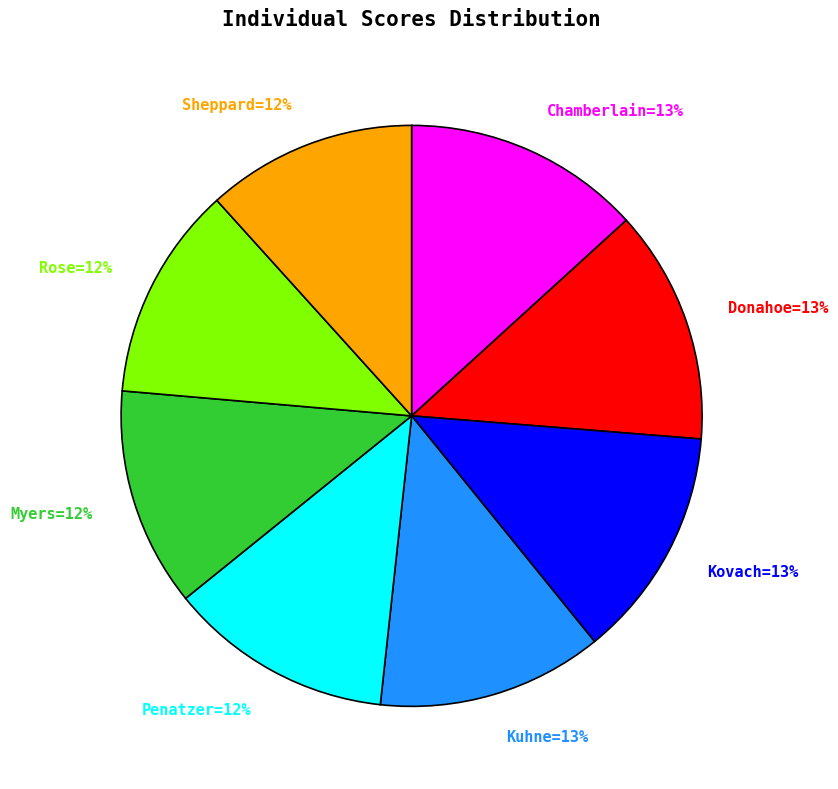

What percentage is the Kovach=13% slice, to the nearest percent?

13%